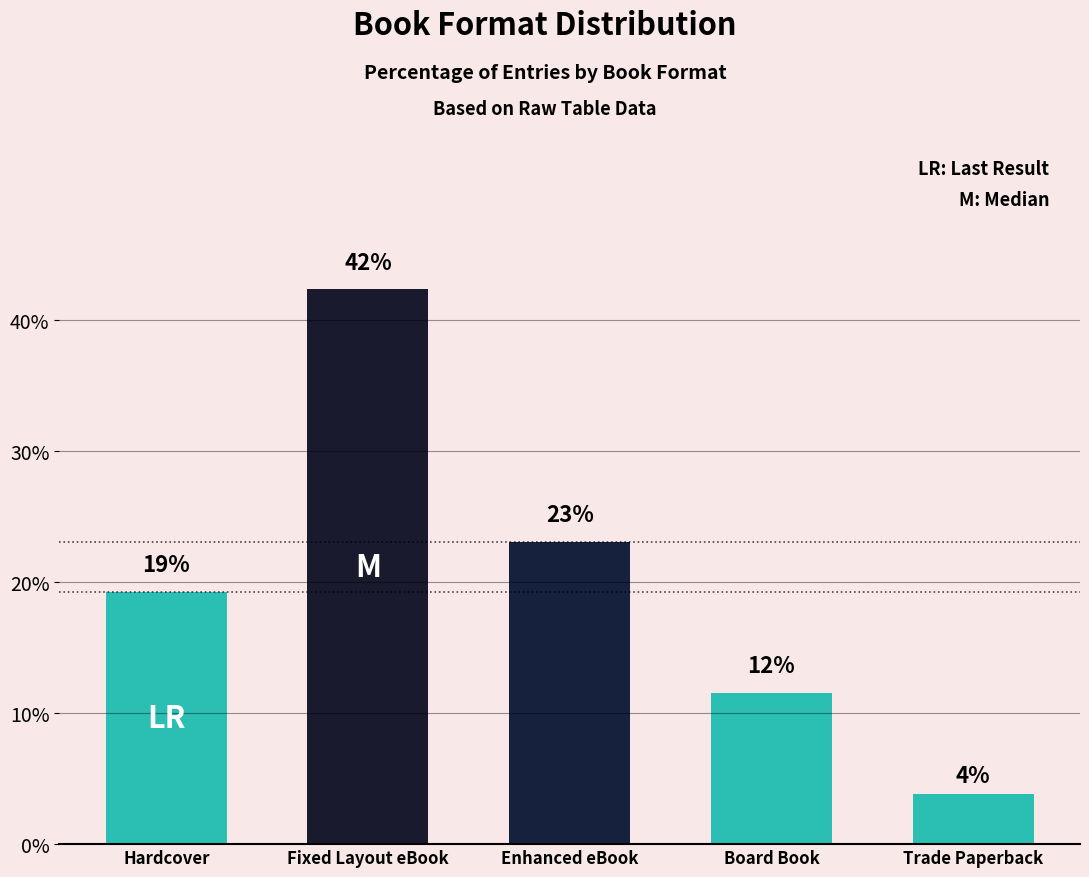

Rank the categories by value from lowest to highest.

Trade Paperback, Board Book, Hardcover, Enhanced eBook, Fixed Layout eBook